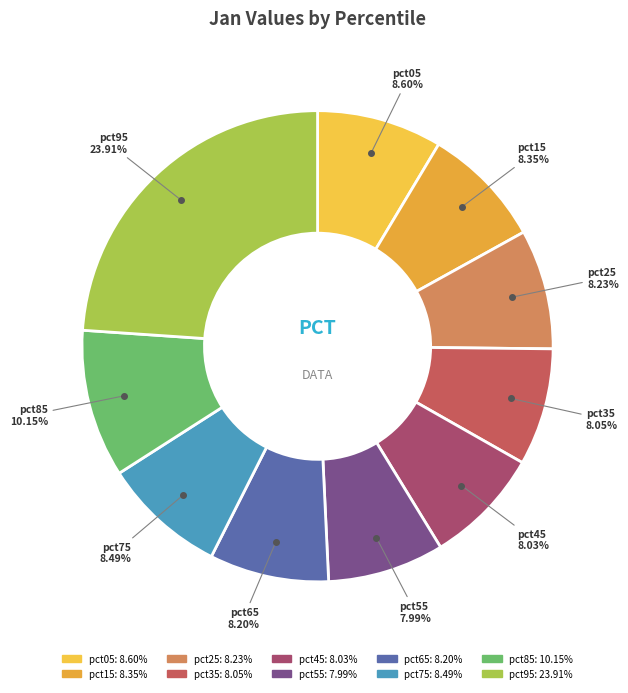

How many slices are in this pie chart?

10